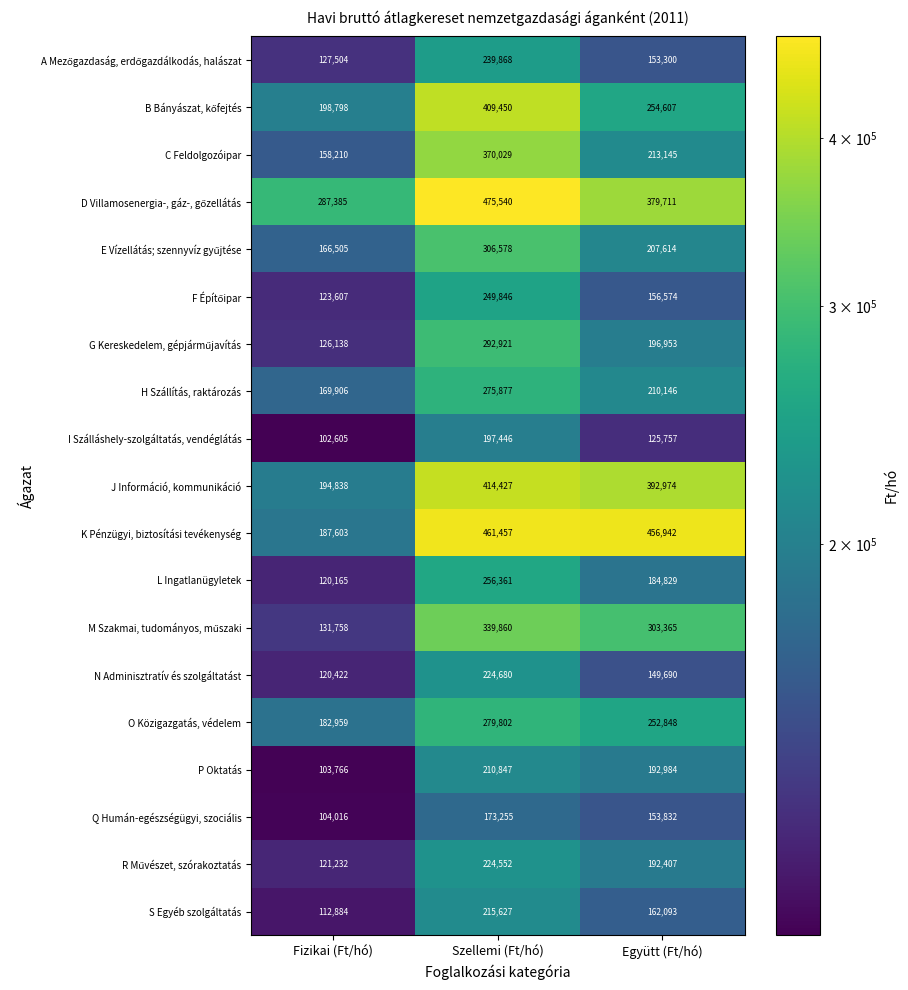

Which series has the largest range (max minus min)?

K Pénzügyi, biztosítási tevékenység